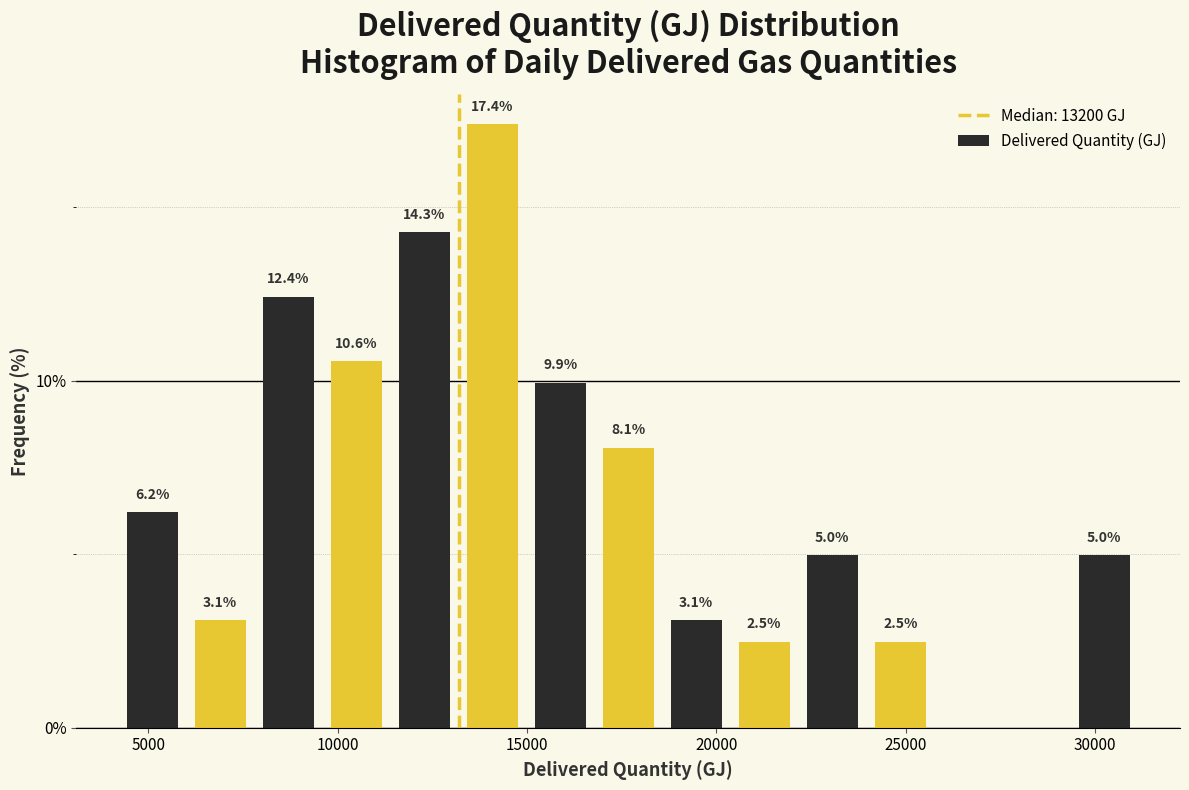

Read against the x-axis, roughly where is the centre of the tallest bar?

14000